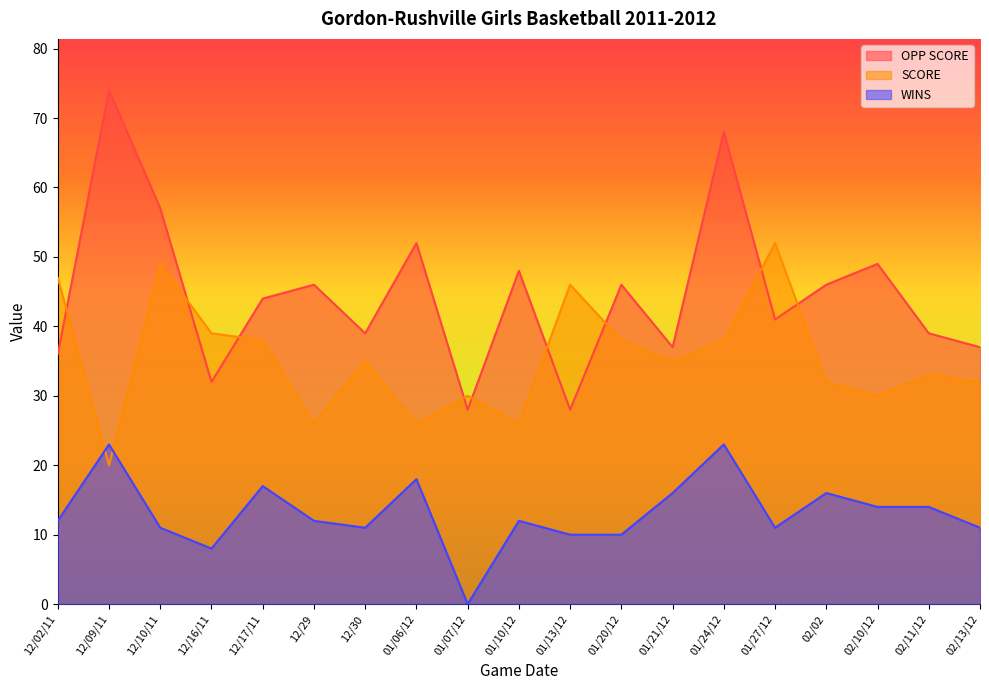

How many times do WINS and SCORE cross each other?

2